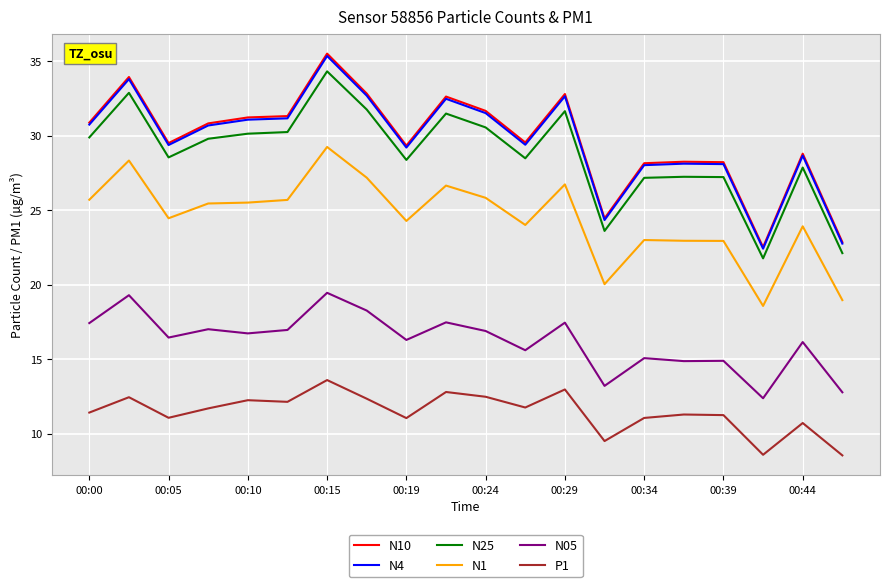

What is the difference between the second highest and minimum values in the P1 series?

4.4